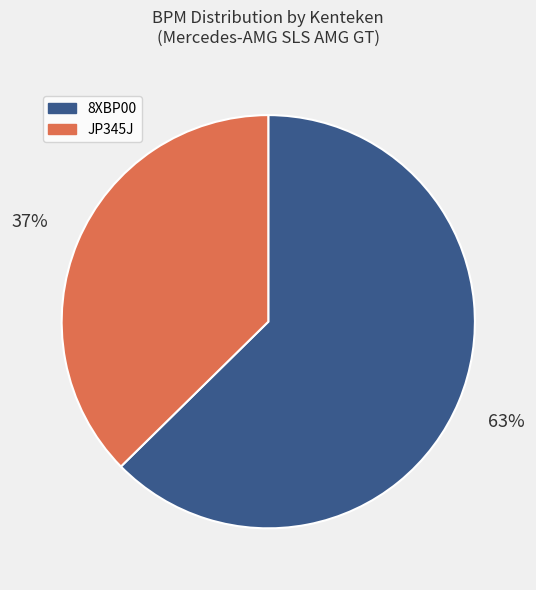

What percentage is the JP345J slice, to the nearest percent?

37%